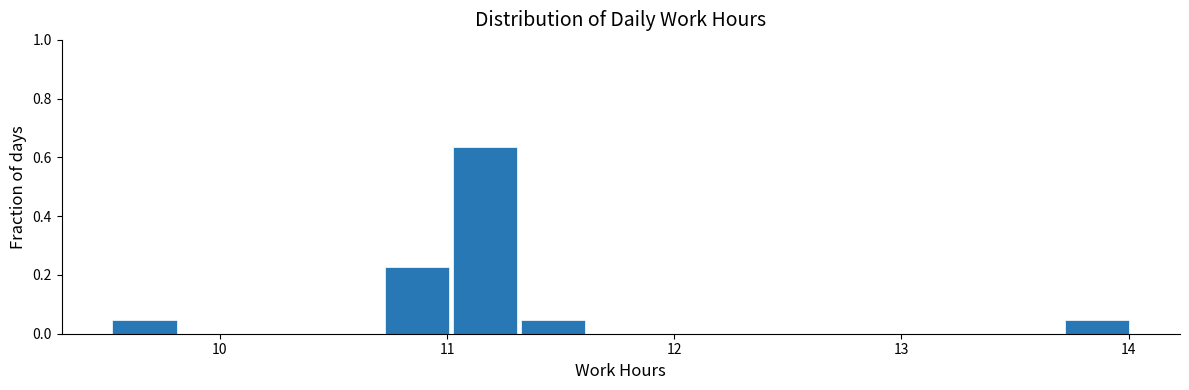

Read against the x-axis, roughly where is the centre of the tallest bar?

11.2